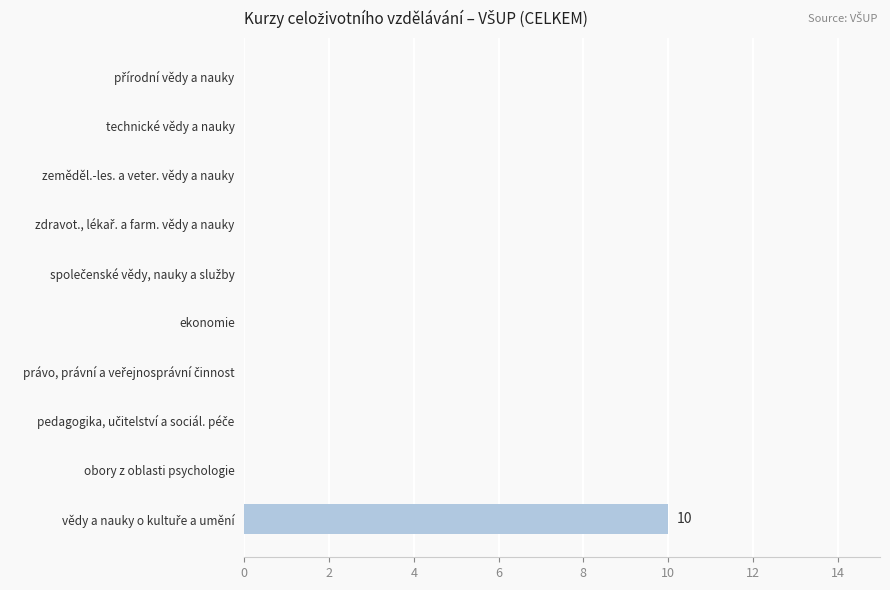

What is the maximum value shown in the chart?

10